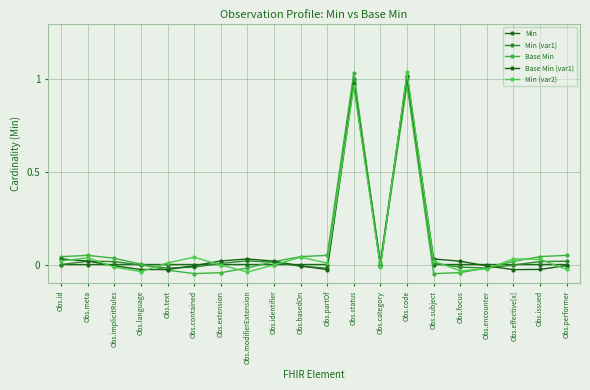

How many lines are shown in the chart?

5